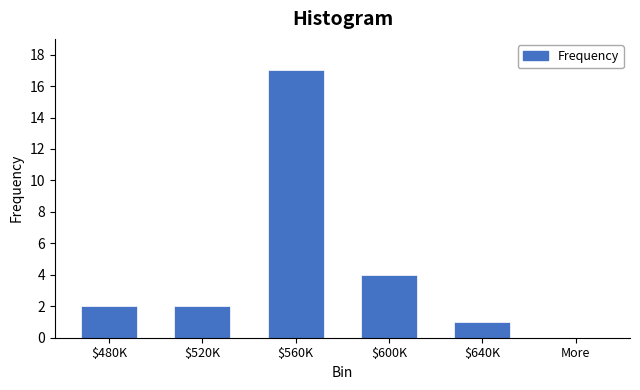

True or false: the data shows 2 at $480K.

True